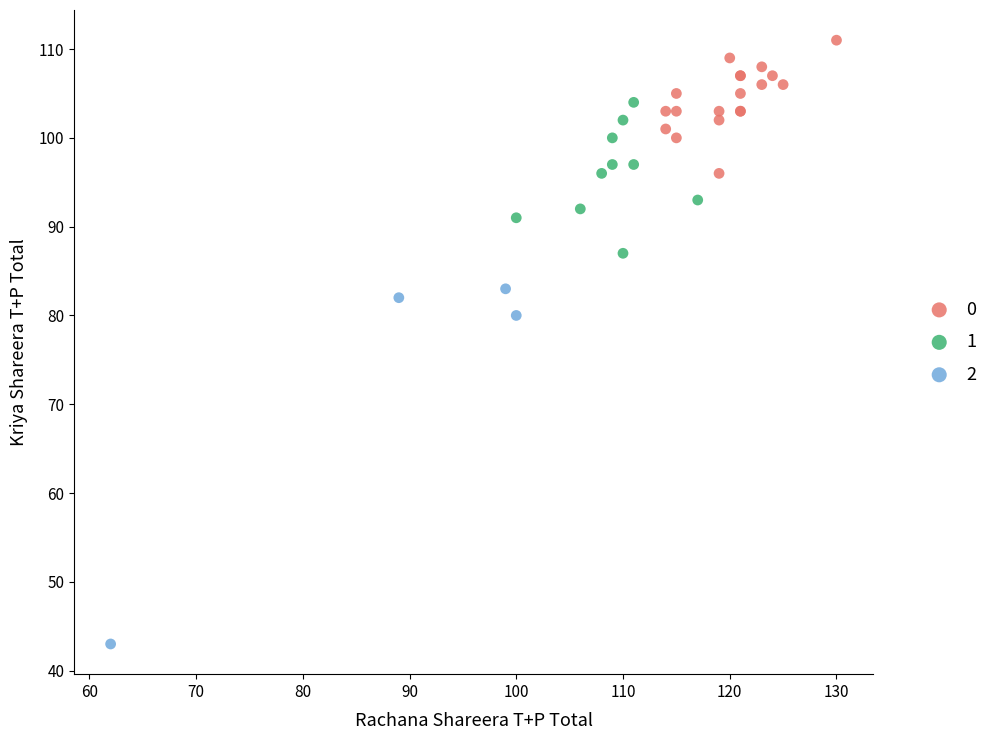

Which series reaches the maximum Y coordinate?

0